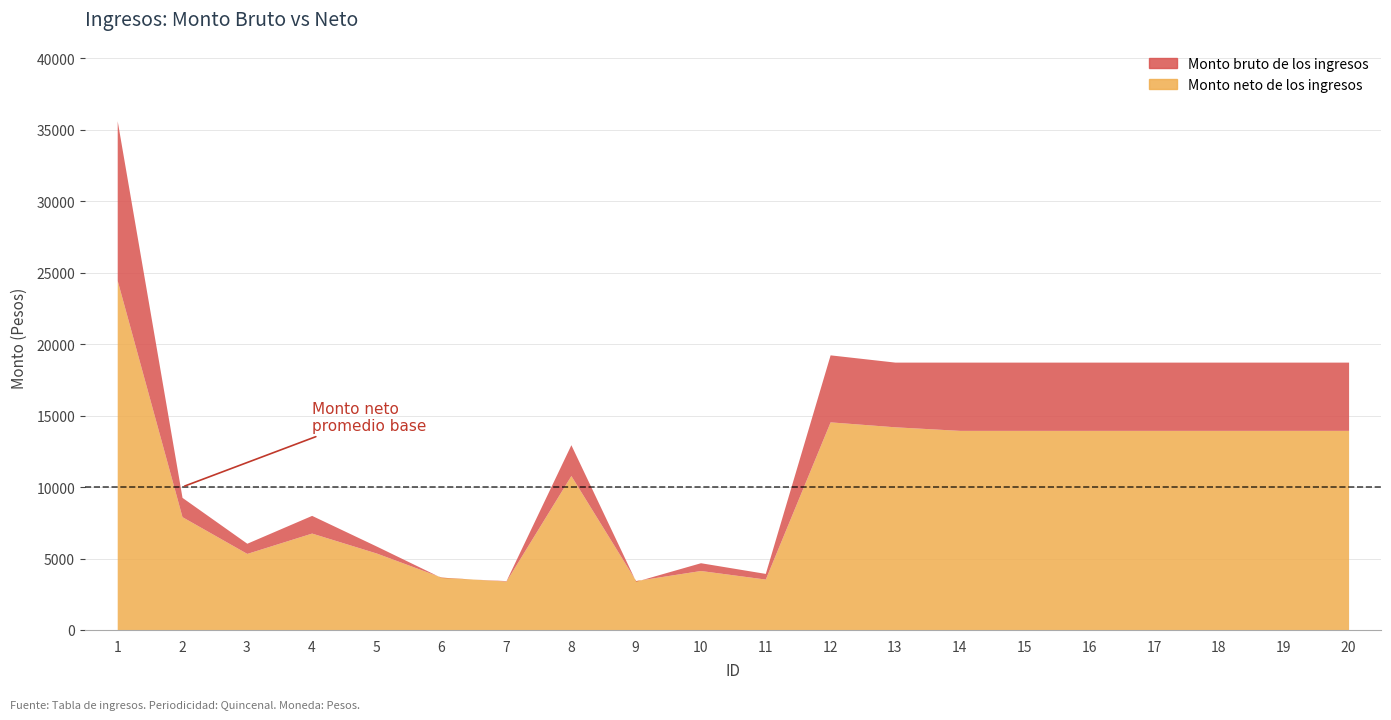

The Monto bruto de los ingresos series shows 18744.9 at 19. True or false?

True